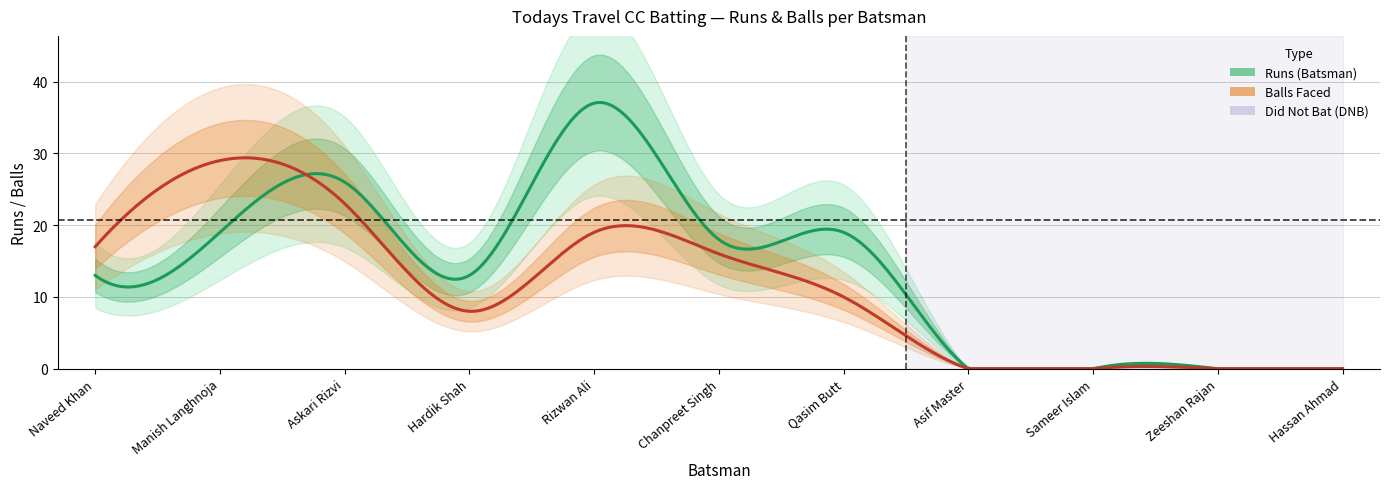

What is the difference between the maximum and second lowest values in the Balls series?

29